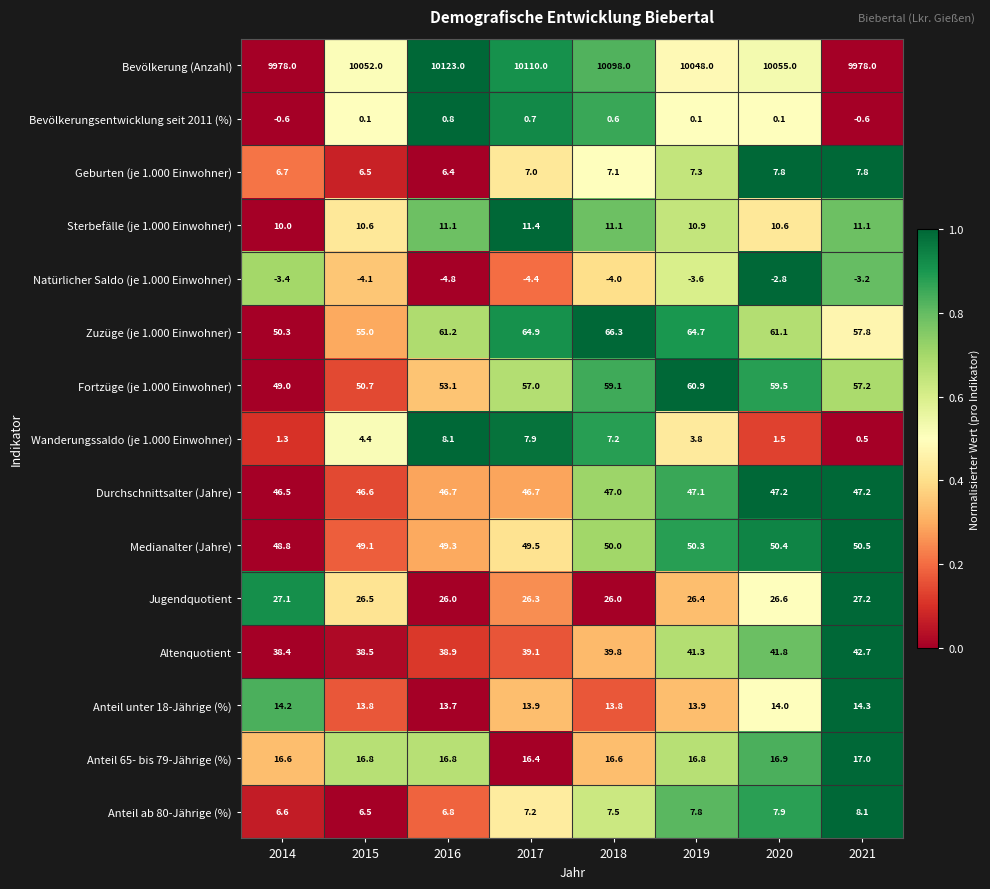

Which series has the largest total across all categories?

Bevölkerung (Anzahl)